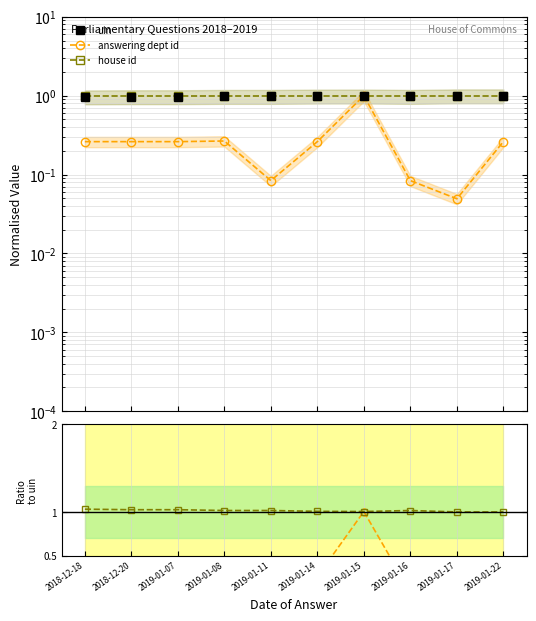

True or false: house id / uin and uin cross at least once.

False